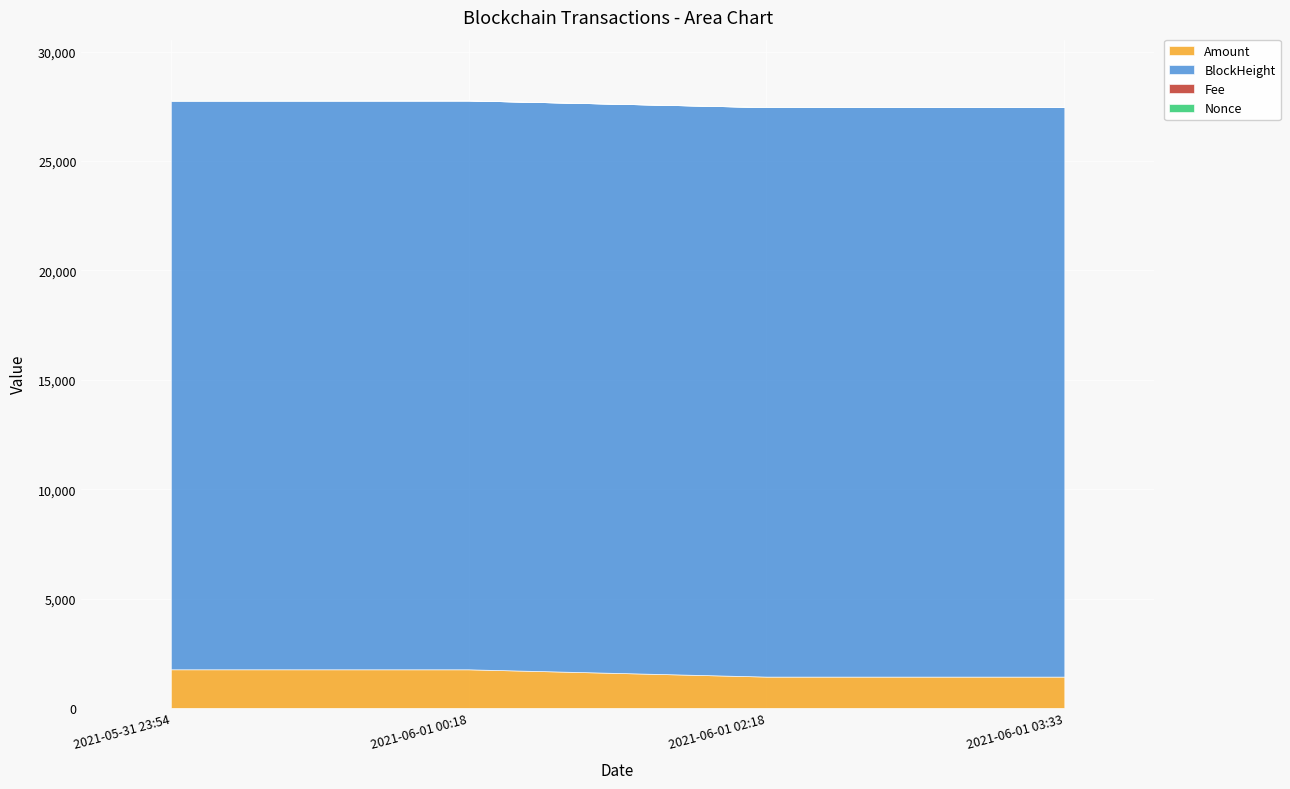

What is the difference between the maximum and minimum values in the Fee series?

1.0